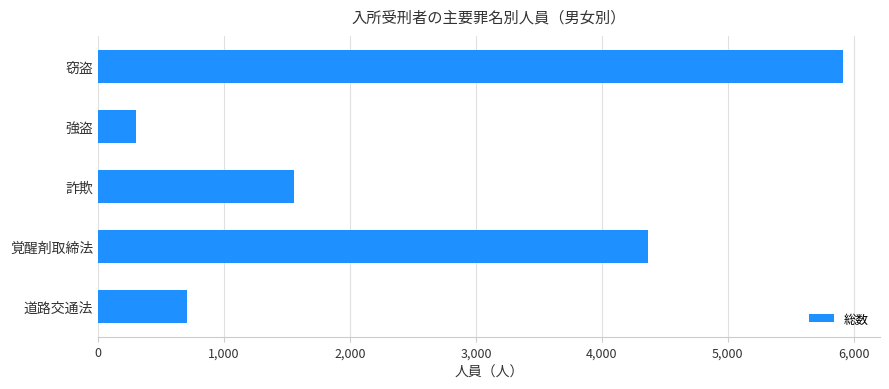

Are the bars grouped side by side (vs. stacked)?

No